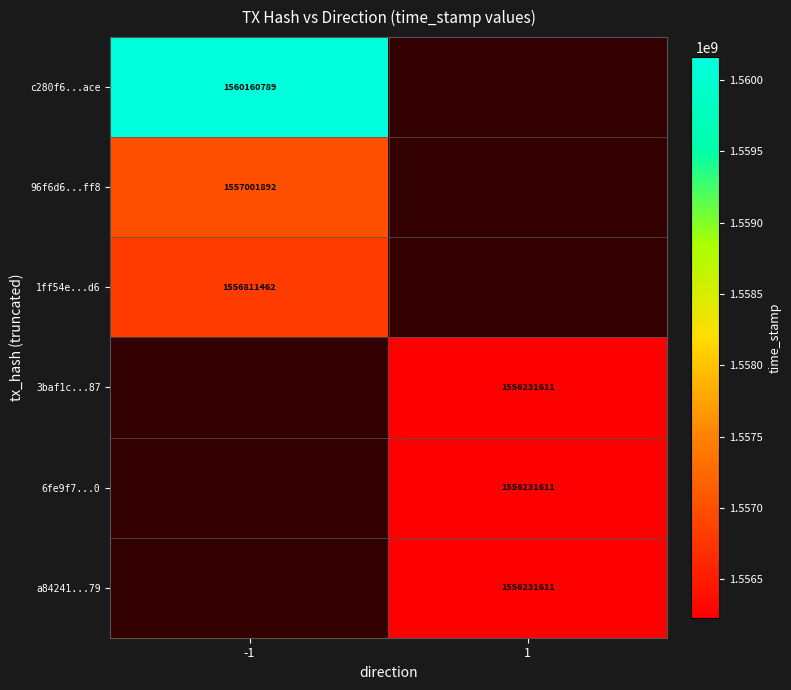

Is it true that 3baf1c...87 equals 665072787.3 at 1?

False